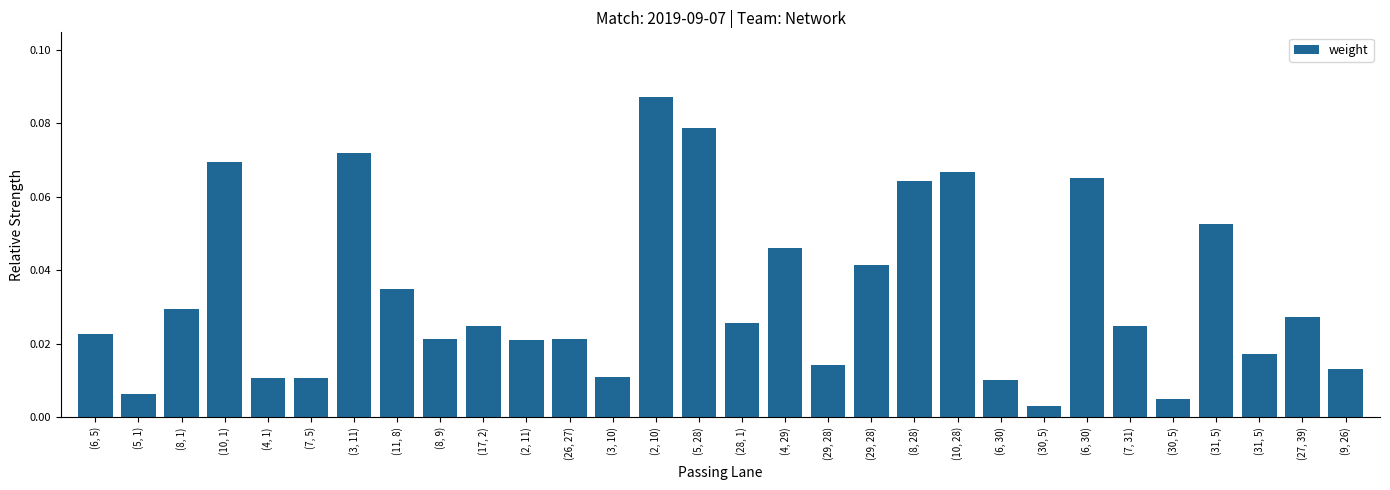

Reading left to right, transcribe all the data shown in this chart.

0.0	0.0	0.0	0.1	0.0	0.0	0.1	0.0	0.0	0.0	0.0	0.0	0.0	0.1	0.1	0.0	0.0	0.0	0.0	0.1	0.1	0.0	0.0	0.1	0.0	0.0	0.1	0.0	0.0	0.0